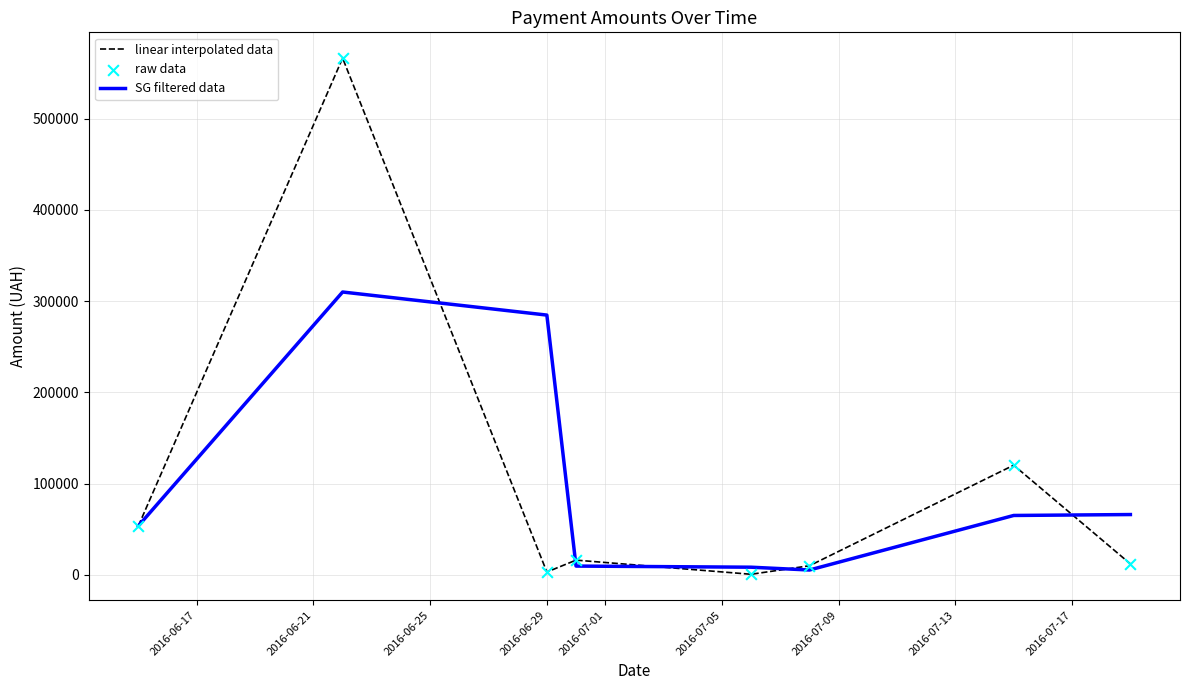

At how many categories does at least one series exceed 77567?

3